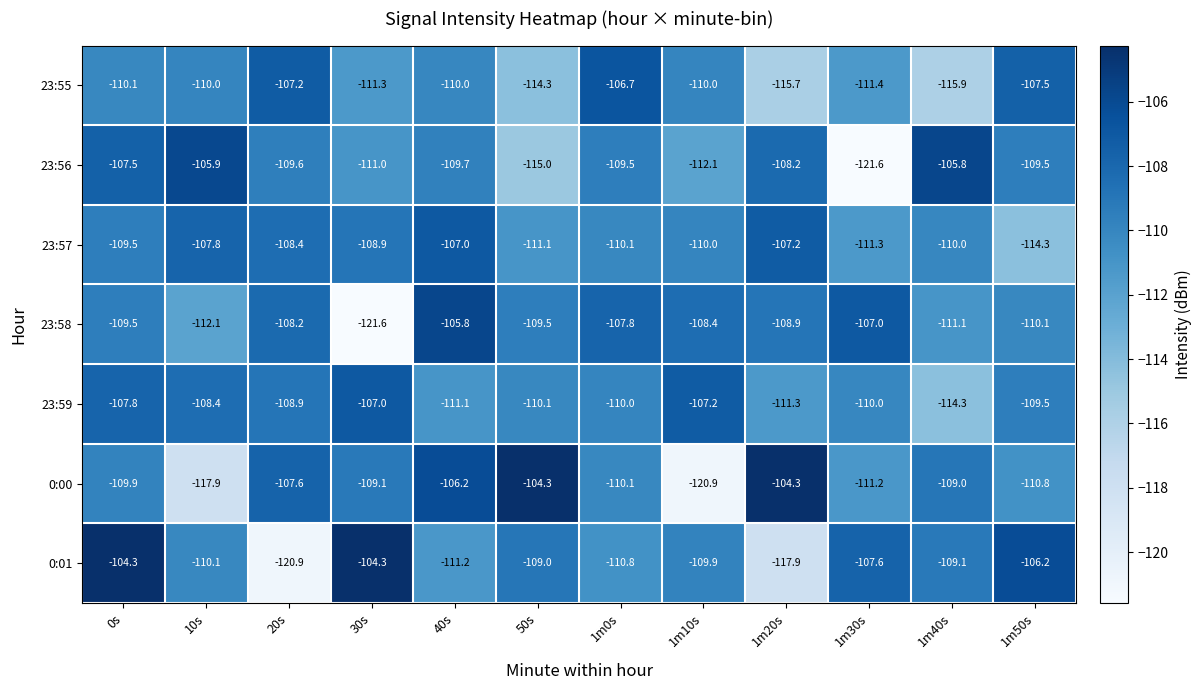

What is the average value of the 23:59 series?

-109.6